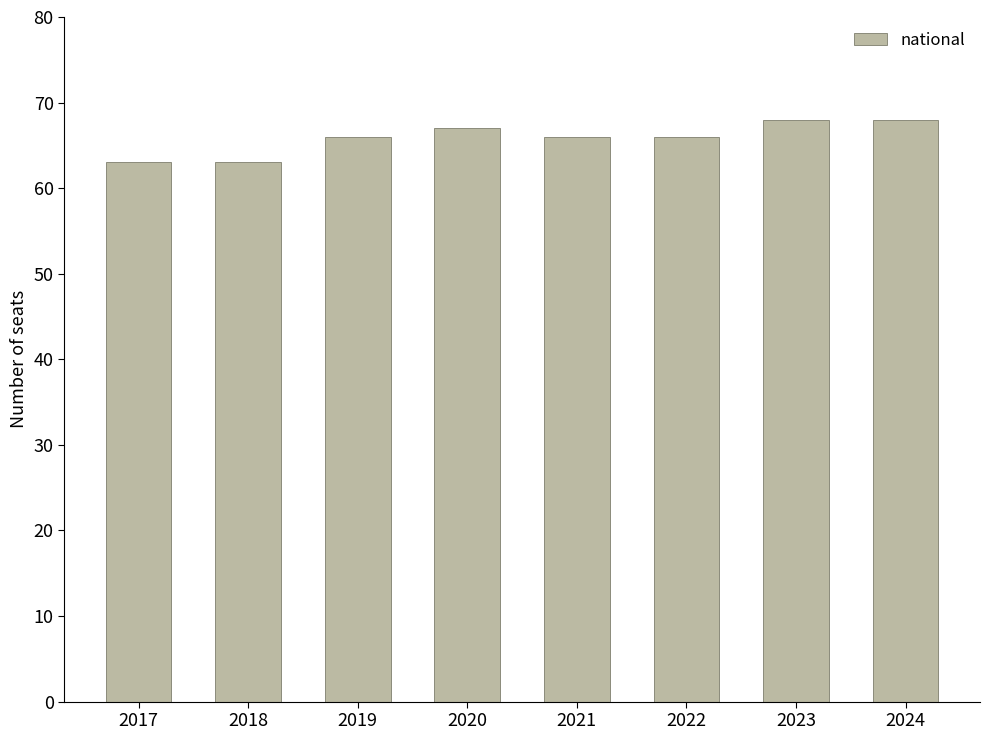

Are the bars horizontal?

No